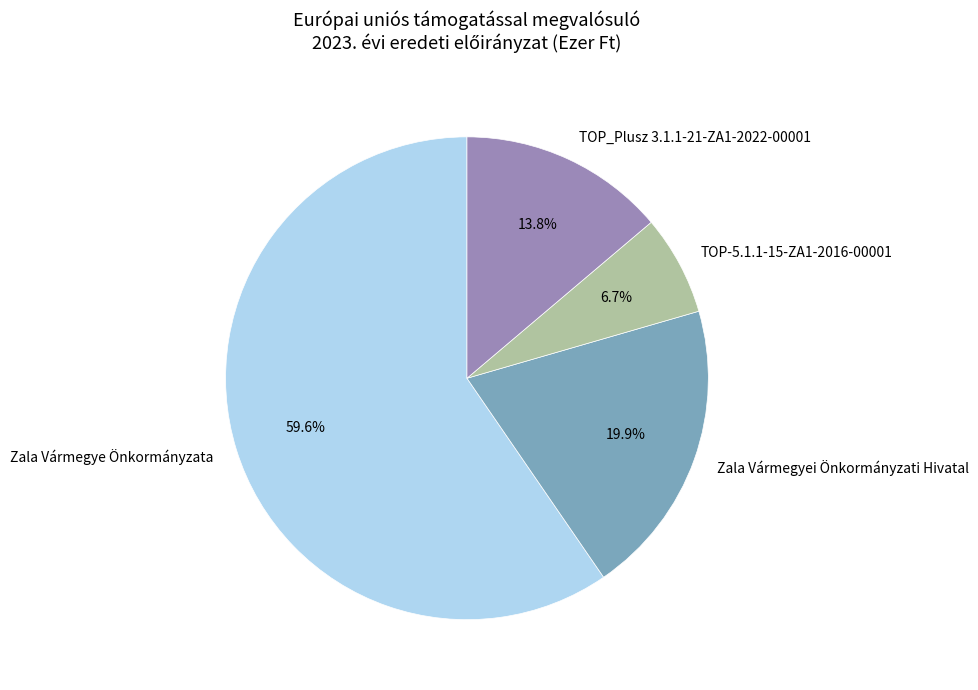

Which category has the biggest portion of the pie?

Zala Vármegye Önkormányzata